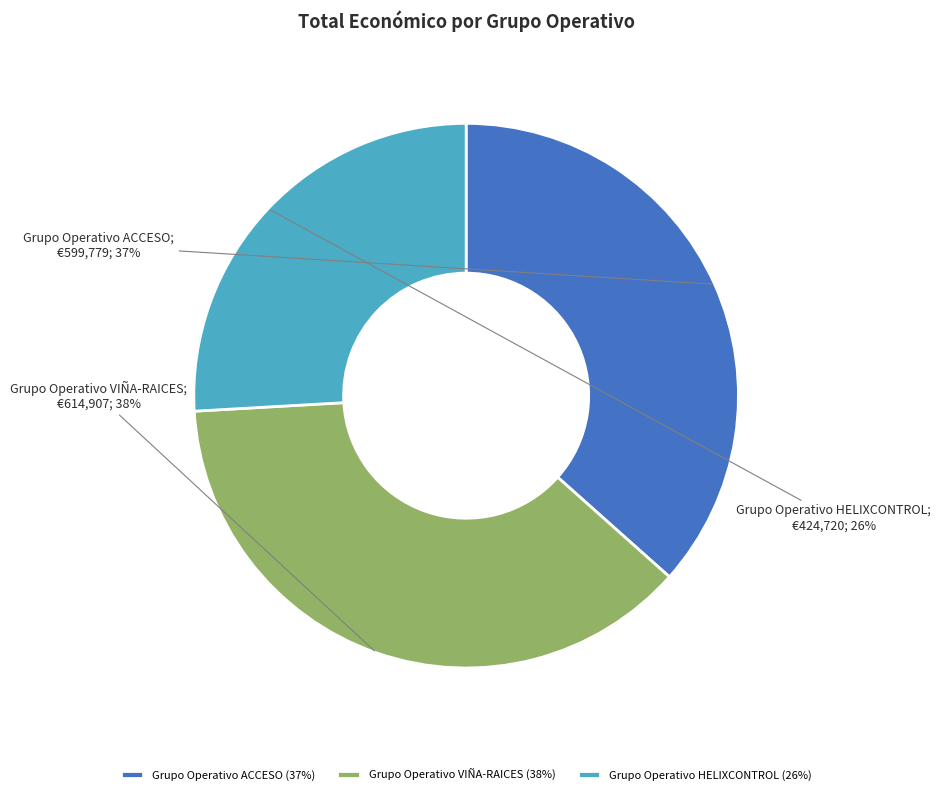

Between Grupo Operativo VIÑA-RAICES and Grupo Operativo HELIXCONTROL, which is larger?

Grupo Operativo VIÑA-RAICES